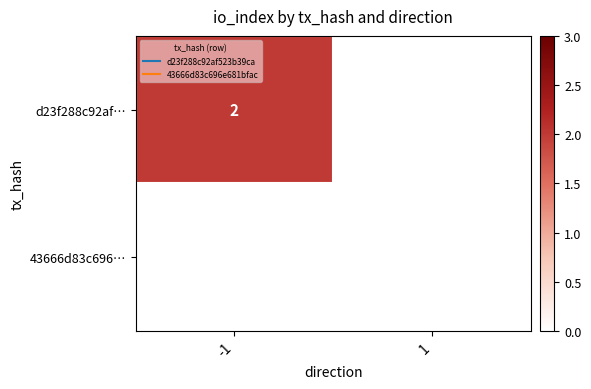

How many series are shown in this chart?

2